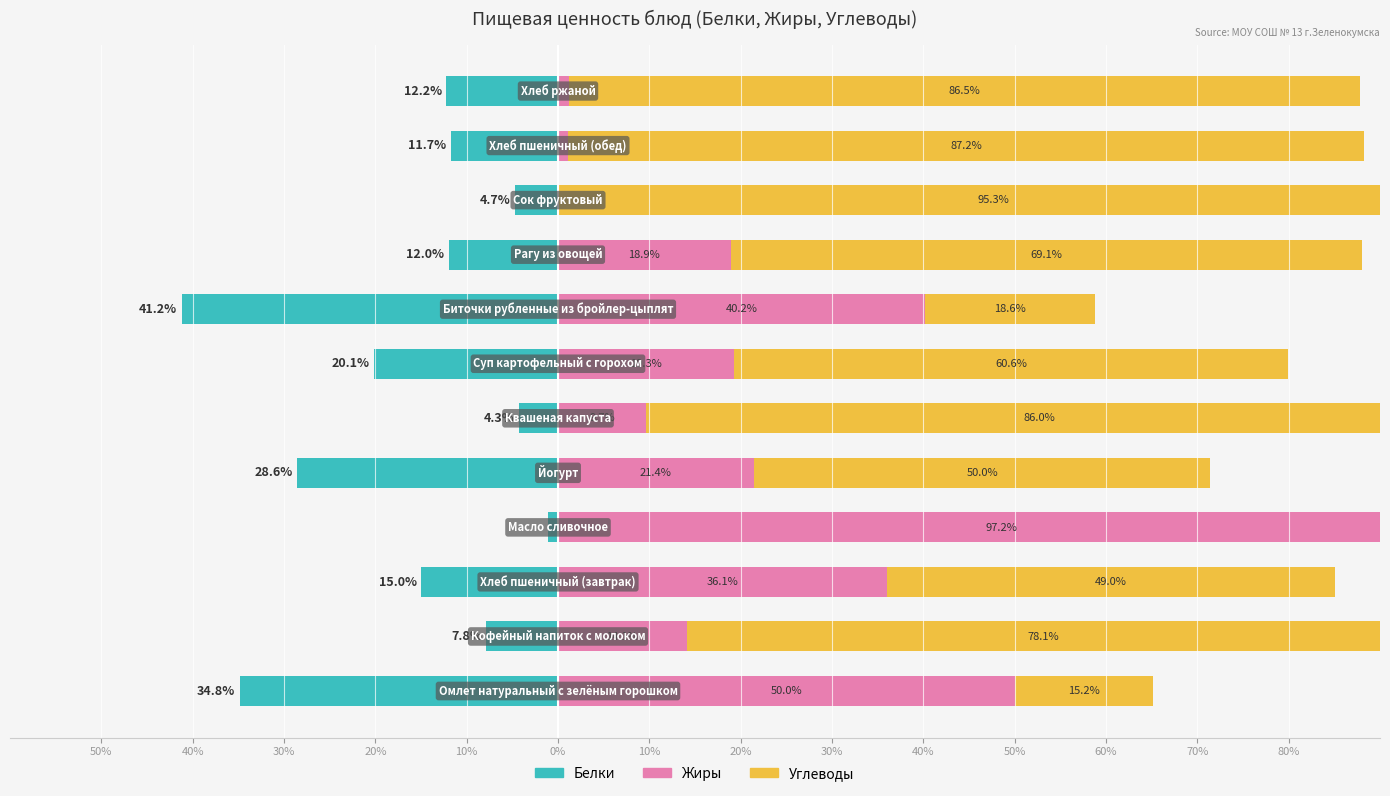

Reading left to right, extract all data points from this chart.

Белки: 50%=-34.8	40%=-7.8	30%=-15.0	20%=-1.1	10%=-28.6	0%=-4.3	10%=-20.1	20%=-41.2	30%=-12.0	40%=-4.7	50%=-11.7	60%=-12.2
Жиры: 50%=50.0	40%=14.1	30%=36.1	20%=97.2	10%=21.4	0%=9.7	10%=19.3	20%=40.2	30%=18.9	40%=0.0	50%=1.1	60%=1.2
Углеводы: 50%=15.2	40%=78.1	30%=49.0	20%=1.7	10%=50.0	0%=86.0	10%=60.6	20%=18.6	30%=69.1	40%=95.3	50%=87.2	60%=86.5